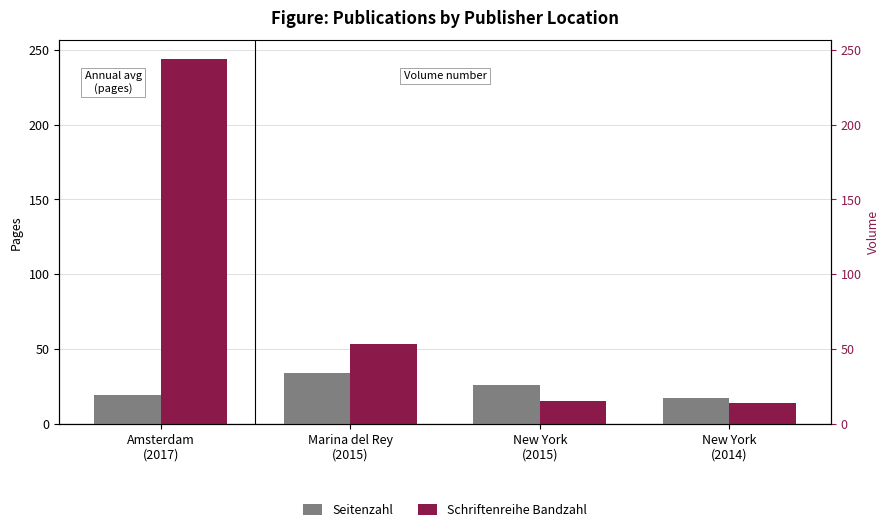

Is the value of Seitenzahl at Marina del Rey
(2015) greater than the value of Schriftenreihe Bandzahl at New York
(2015)?

Yes